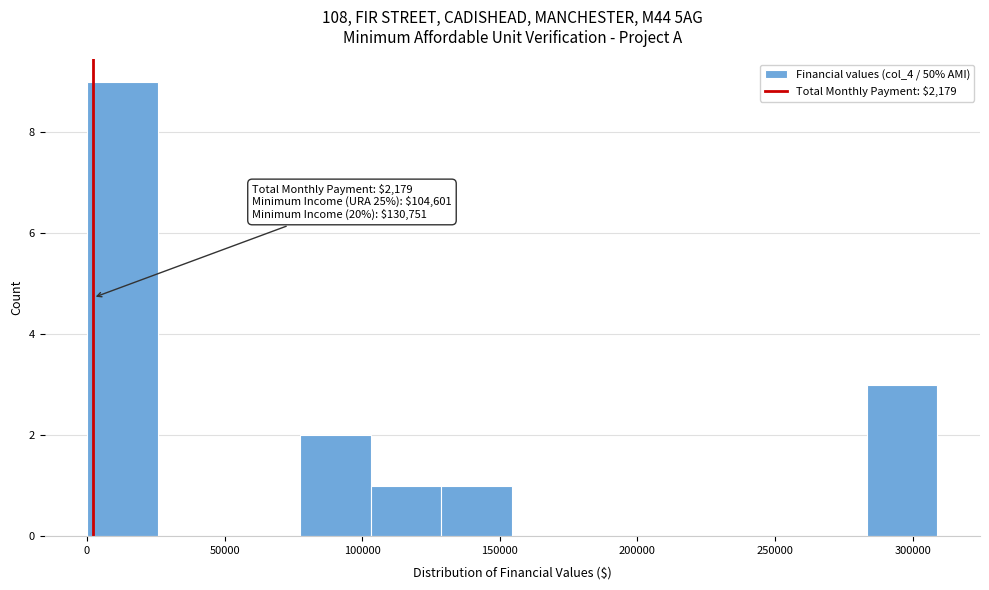

Over which range of the x-axis is the bar tallest?

0 to 25000